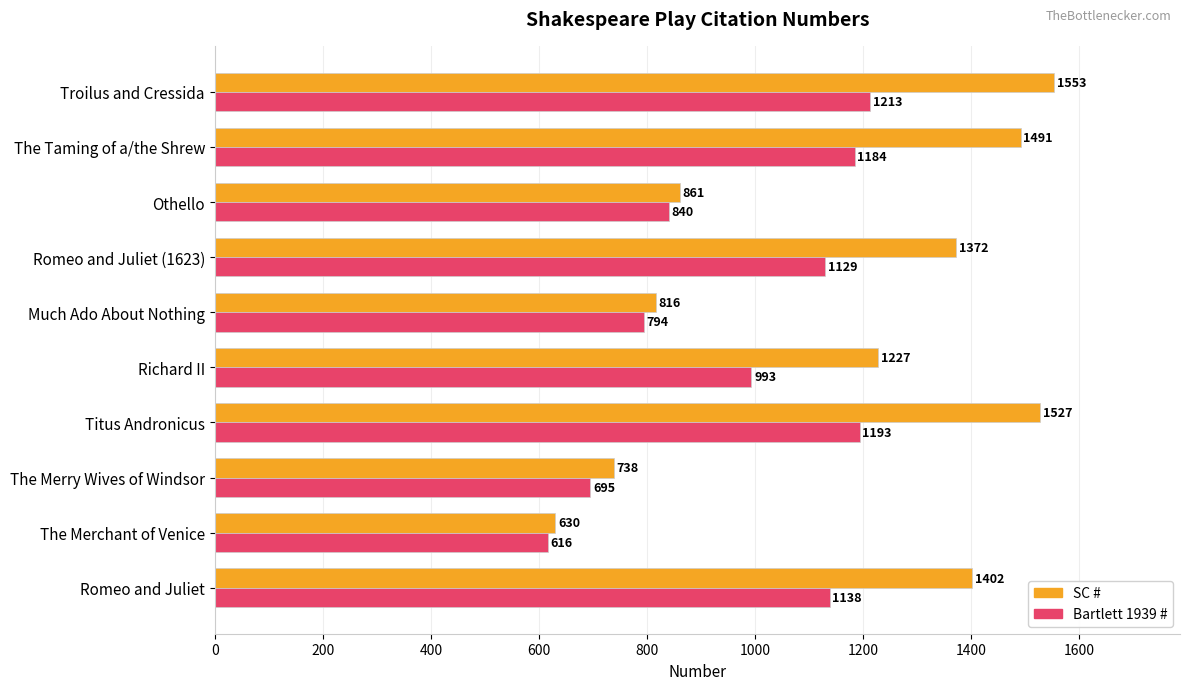

Where is Bartlett 1939 # nearest to the value 914?

Othello